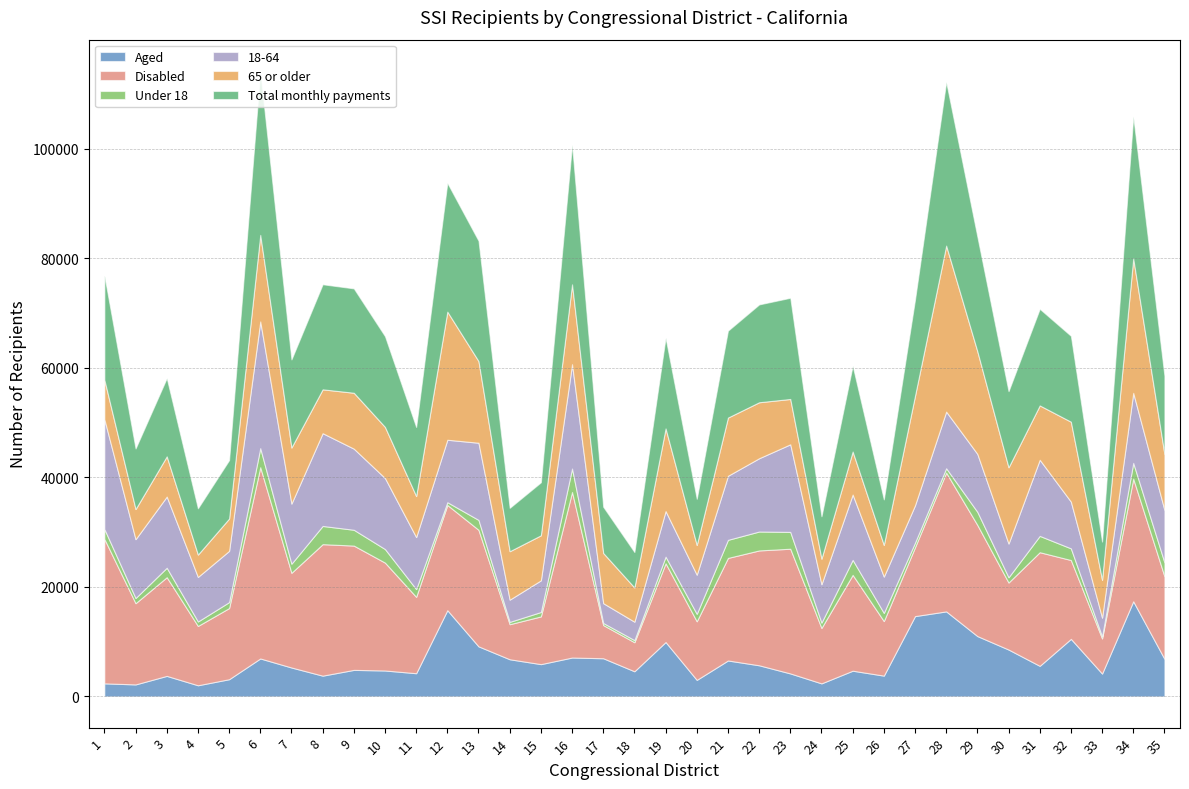

Reading right to left, extract all data points from this chart.

Aged: 35=6868	34=17374	33=4166	32=10506	31=5576	30=8555	29=11015	28=15524	27=14664	26=3789	25=4689	24=2375	23=4190	22=5678	21=6556	20=3010	19=9929	18=4584	17=6964	16=7095	15=5889	14=6779	13=9139	12=15746	11=4229	10=4726	9=4838	8=3783	7=5273	6=6926	5=3134	4=2028	3=3741	2=2183	1=2378
Disabled: 35=15090	34=22402	33=6419	32=14403	31=20761	30=12240	29=20304	28=25361	27=12588	26=9964	25=17507	24=10122	23=22783	22=20984	21=18738	20=10703	19=14390	18=5303	17=6061	16=30247	15=8721	14=6404	13=21291	12=19220	11=13949	10=19710	9=22709	8=24023	7=17301	6=34942	5=13001	4=10837	3=18031	2=14839	1=26383
Under 18: 35=2533	34=2878	33=362	32=2131	31=2981	30=960	29=2394	28=794	27=835	26=1492	25=2742	24=980	23=3076	22=3454	21=3301	20=1365	19=1208	18=391	17=381	16=4282	15=802	14=425	13=1807	12=506	11=1415	10=2477	9=2888	8=3326	7=1659	6=3484	5=1083	4=815	3=1729	2=947	1=1813
18-64: 35=9584	34=12795	33=3429	32=8541	31=13908	30=6160	29=10589	28=10345	27=6826	26=6632	25=11935	24=7002	23=16000	22=13389	21=11706	20=7143	19=8326	18=3361	17=3620	16=19064	15=5785	14=4061	13=14097	12=11409	11=9505	10=12971	9=14818	8=16948	7=10987	6=23146	5=9365	4=8138	3=12999	2=10744	1=20061
65 or older: 35=10211	34=24558	33=6912	32=14599	31=9925	30=13928	29=18743	28=30326	27=20005	26=5796	25=7854	24=4674	23=8282	22=10225	21=10634	20=5436	19=15098	18=6250	17=9169	16=14583	15=8229	14=8847	13=14921	12=23405	11=7497	10=9338	9=10213	8=8012	7=10238	6=15807	5=5904	4=4082	3=7349	2=5506	1=7216
Total monthly payments: 35=14314	34=25967	33=6995	32=15689	31=17648	30=13912	29=20956	28=29919	27=17553	26=8316	25=15688	24=7750	23=18484	22=17873	21=15873	20=8441	19=16571	18=6481	17=8445	16=25544	15=9685	14=7926	13=21986	12=23524	11=12623	10=16584	9=19065	8=19193	7=16102	6=29950	5=10676	4=8459	3=14304	2=11077	1=19067